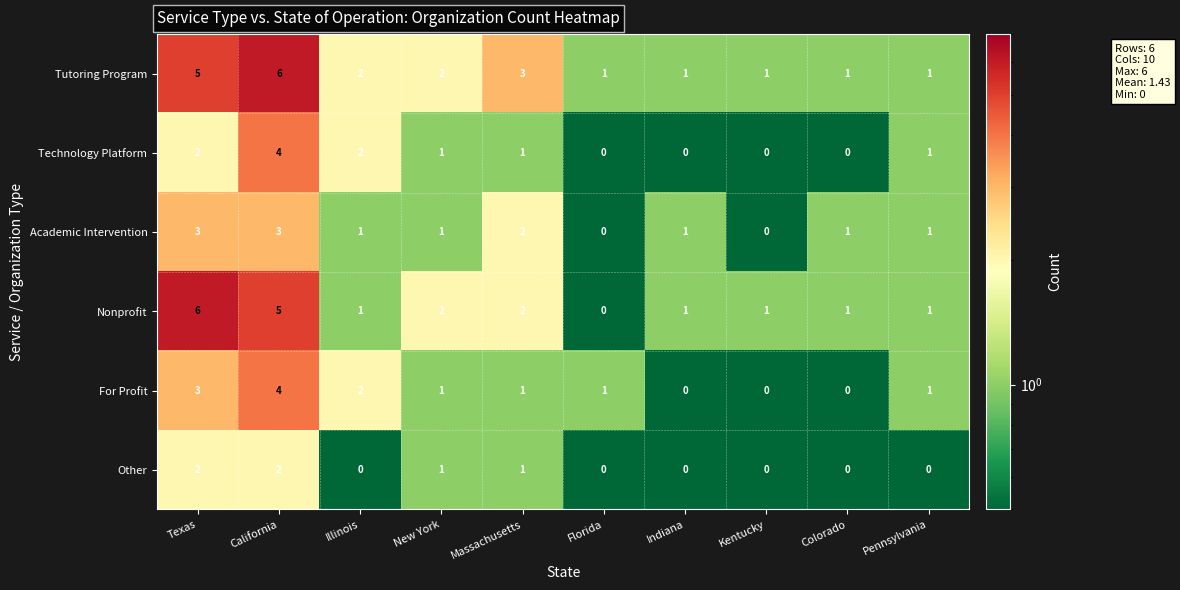

True or false: Other has a value of 0 at Florida.

True